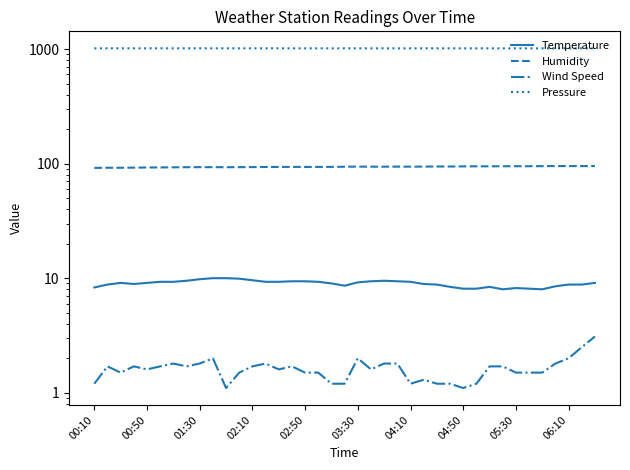

Reading left to right, extract all data points from this chart.

Temperature: 8.3	8.8	9.1	8.9	9.1	9.3	9.3	9.5	9.8	10.0	10.0	9.9	9.6	9.3	9.3	9.4	9.4	9.3	9.0	8.6	9.2	9.4	9.5	9.4	9.3	8.9	8.8	8.4	8.1	8.1	8.4	8.0	8.2	8.1	8.0	8.5	8.8	8.8	9.1
Humidity: 91.7	92.0	92.0	92.2	92.5	92.6	92.8	93.0	93.1	93.1	93.0	93.1	93.2	93.4	93.5	93.6	93.5	93.6	93.6	93.9	94.1	94.0	94.0	94.1	94.0	94.2	94.3	94.3	94.6	94.7	94.7	94.8	94.9	94.9	95.0	95.2	95.1	95.2	95.1
Wind Speed: 1.2	1.7	1.5	1.7	1.6	1.7	1.8	1.7	1.8	2.0	1.1	1.5	1.7	1.8	1.6	1.7	1.5	1.5	1.2	1.2	2.0	1.6	1.8	1.8	1.2	1.3	1.2	1.2	1.1	1.2	1.7	1.7	1.5	1.5	1.5	1.8	2.0	2.5	3.1
Pressure: 1013.3	1013.5	1013.5	1013.8	1013.8	1014.0	1013.8	1013.8	1013.8	1013.5	1013.8	1013.8	1013.8	1013.3	1013.5	1013.0	1013.3	1013.5	1013.0	1013.5	1013.3	1013.5	1013.3	1013.3	1013.3	1013.3	1013.5	1013.3	1013.5	1013.5	1013.3	1012.8	1013.3	1013.3	1013.0	1013.5	1013.0	1013.3	1013.3